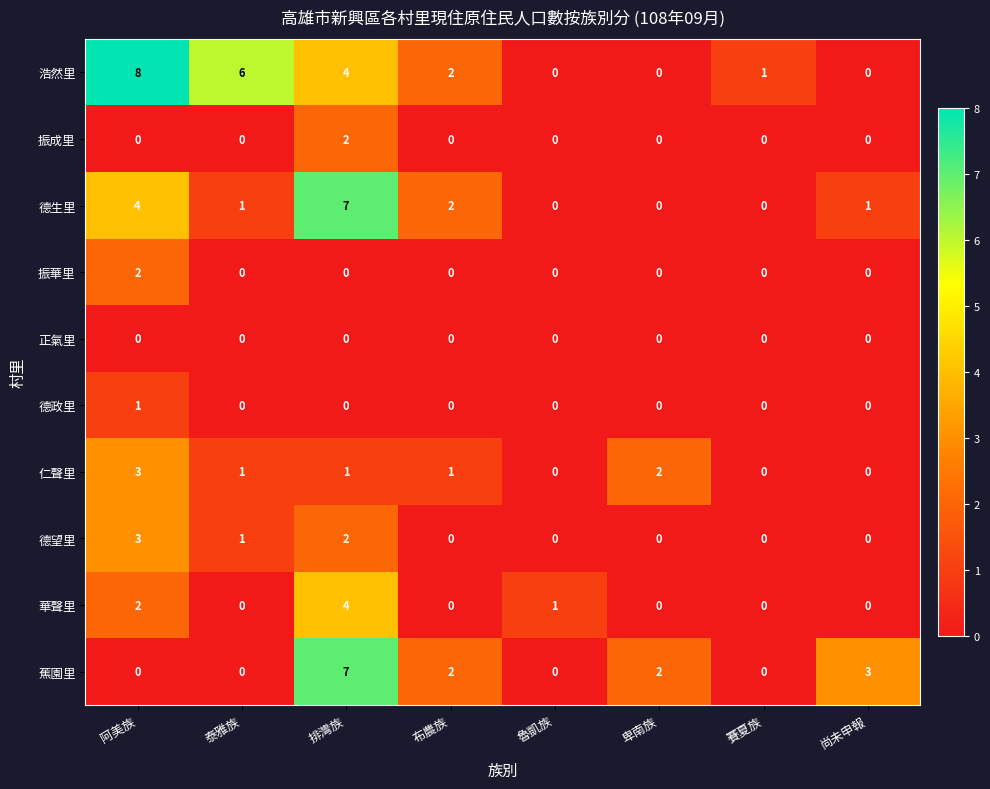

Which series has the largest total across all categories?

浩然里